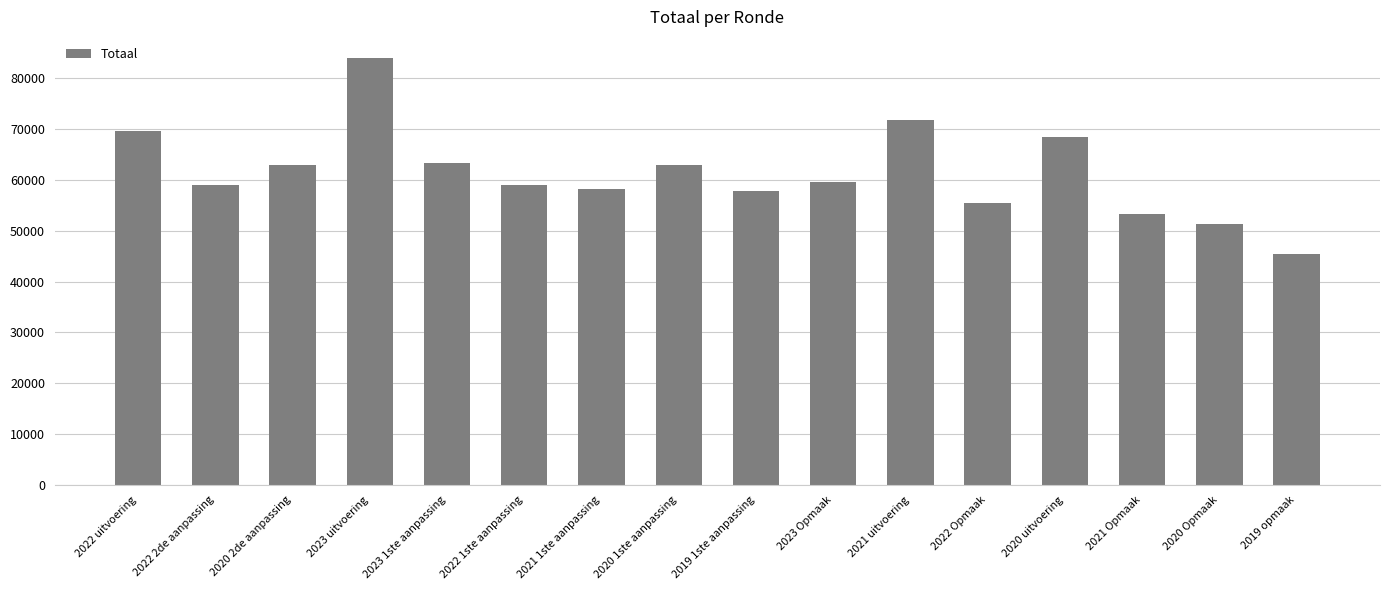

What is the ratio of the value at 2022 uitvoering to the value at 2023 uitvoering?

0.8